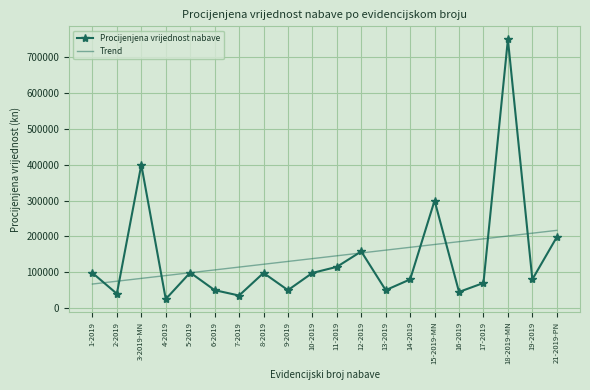

Read the Procijenjena vrijednost nabave value at 9-2019.

50000.0